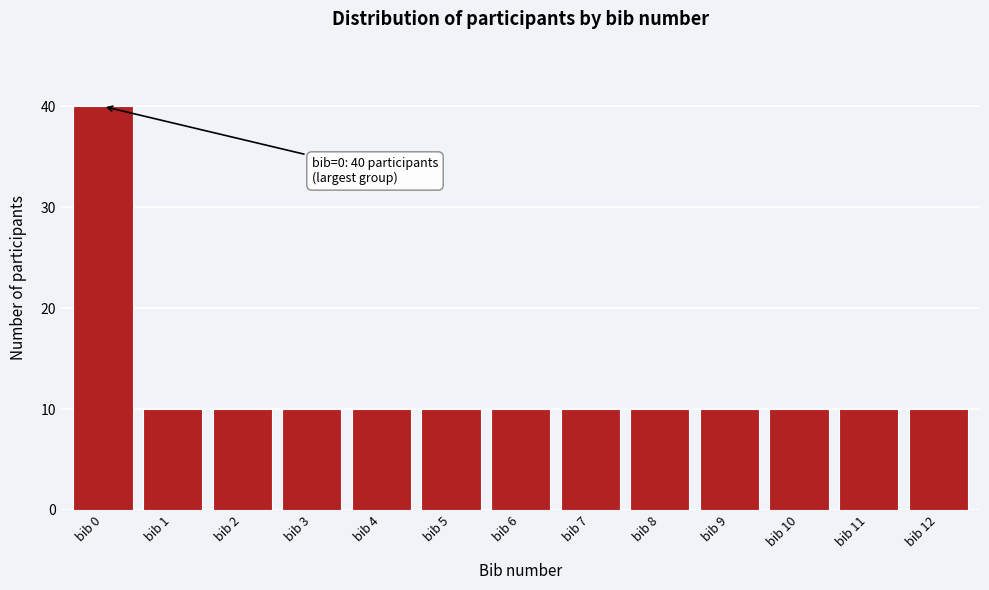

Reading right to left, extract all data points from this chart.

bib 12=10	bib 11=10	bib 10=10	bib 9=10	bib 8=10	bib 7=10	bib 6=10	bib 5=10	bib 4=10	bib 3=10	bib 2=10	bib 1=10	bib 0=40